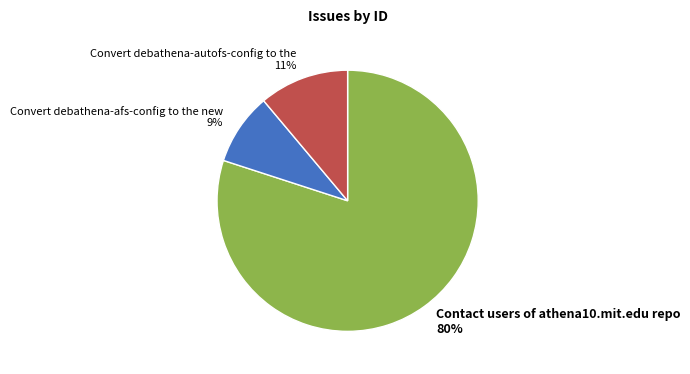

Combined, do Contact users of athena10.mit.edu repo and Convert debathena-autofs-config to the account for over 50%?

Yes